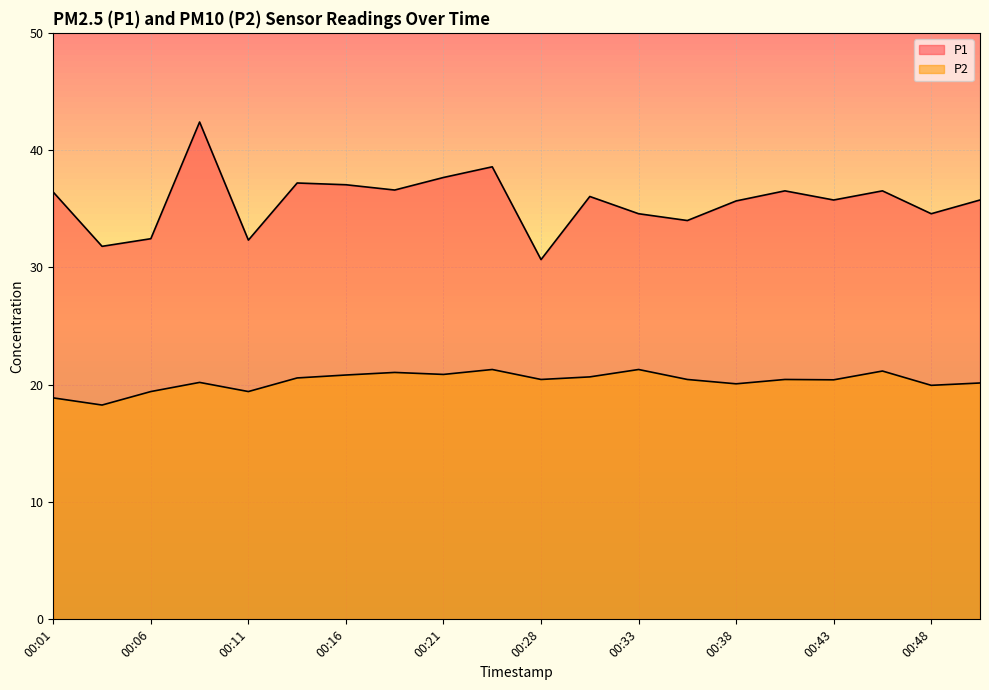

Reading right to left, extract all data points from this chart.

P1: 00:51=35.8	00:48=34.6	00:46=36.5	00:43=35.8	00:41=36.5	00:38=35.7	00:36=34.0	00:33=34.6	00:31=36.0	00:28=30.7	00:23=38.6	00:21=37.7	00:18=36.6	00:16=37.0	00:14=37.2	00:11=32.3	00:09=42.4	00:06=32.5	00:03=31.8	00:01=36.4
P2: 00:51=20.1	00:48=19.9	00:46=21.2	00:43=20.4	00:41=20.4	00:38=20.1	00:36=20.4	00:33=21.3	00:31=20.7	00:28=20.4	00:23=21.3	00:21=20.9	00:18=21.1	00:16=20.8	00:14=20.6	00:11=19.4	00:09=20.2	00:06=19.4	00:03=18.3	00:01=18.9